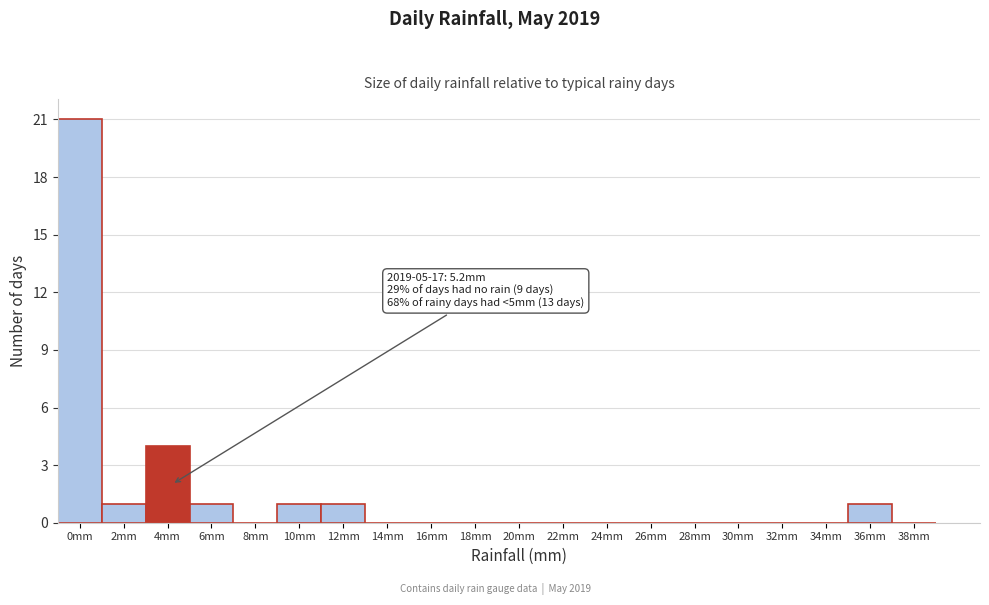

Reading left to right, list all the values displayed in this chart.

0mm=21	2mm=1	4mm=4	6mm=1	8mm=0	10mm=1	12mm=1	14mm=0	16mm=0	18mm=0	20mm=0	22mm=0	24mm=0	26mm=0	28mm=0	30mm=0	32mm=0	34mm=0	36mm=1	38mm=0